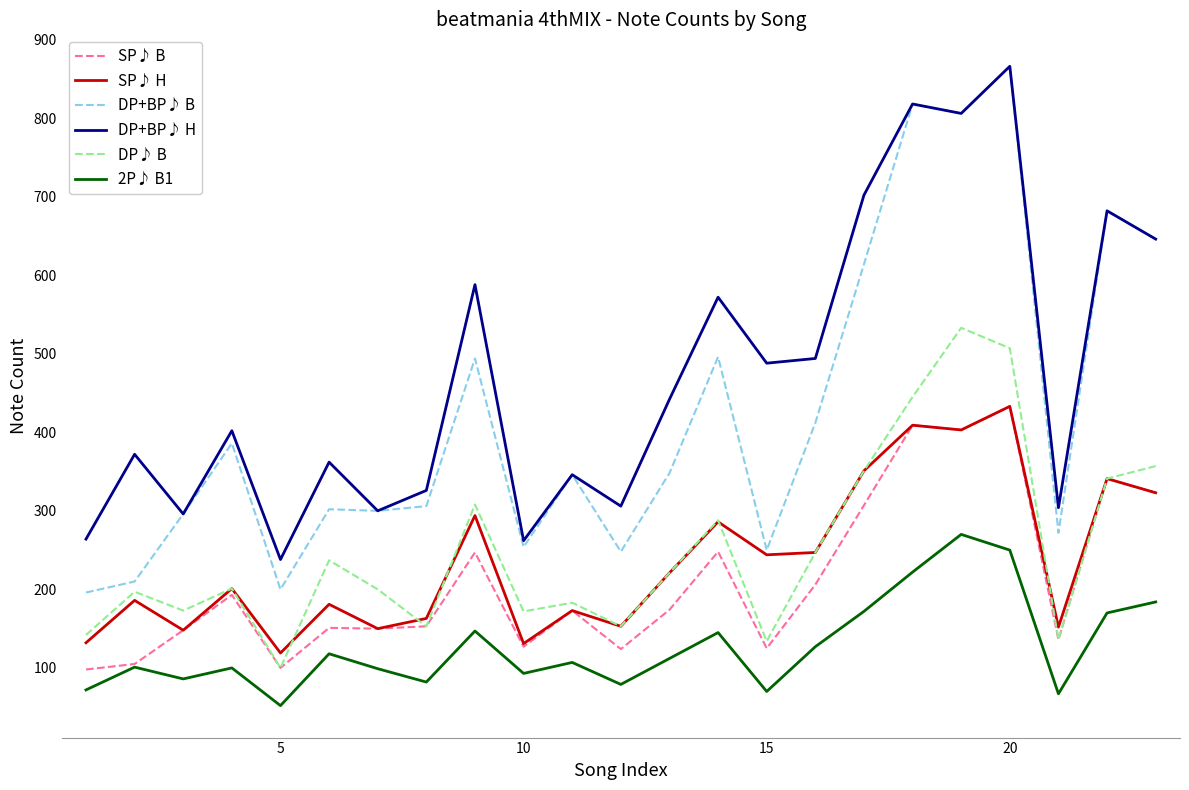

What is the average value of the SP♪ H series?

237